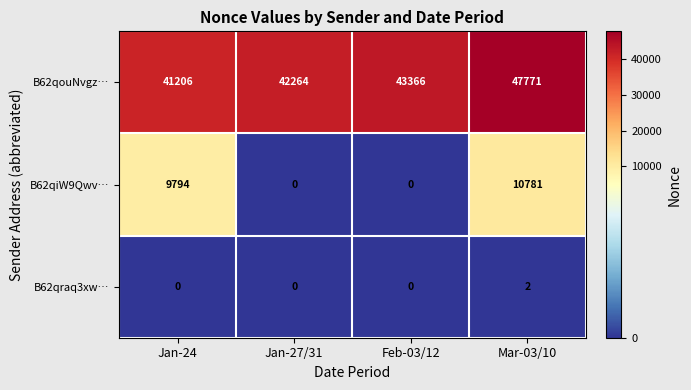

What is the total value across all series at Feb-03/12?

43366